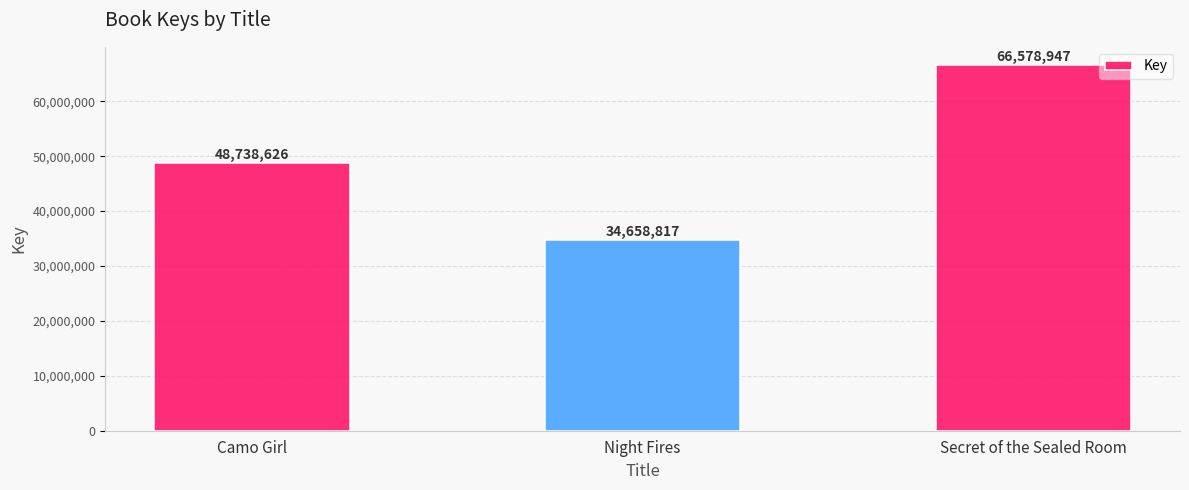

Does the chart contain stacked bars?

No